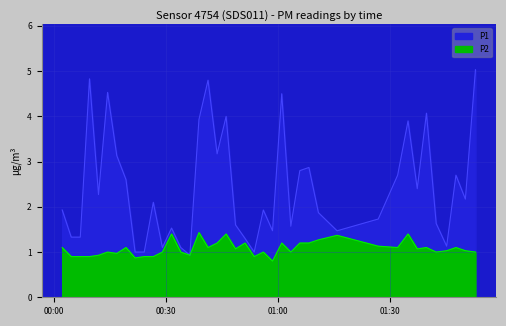

List the series in order of their peak value, highest first.

P1, P2